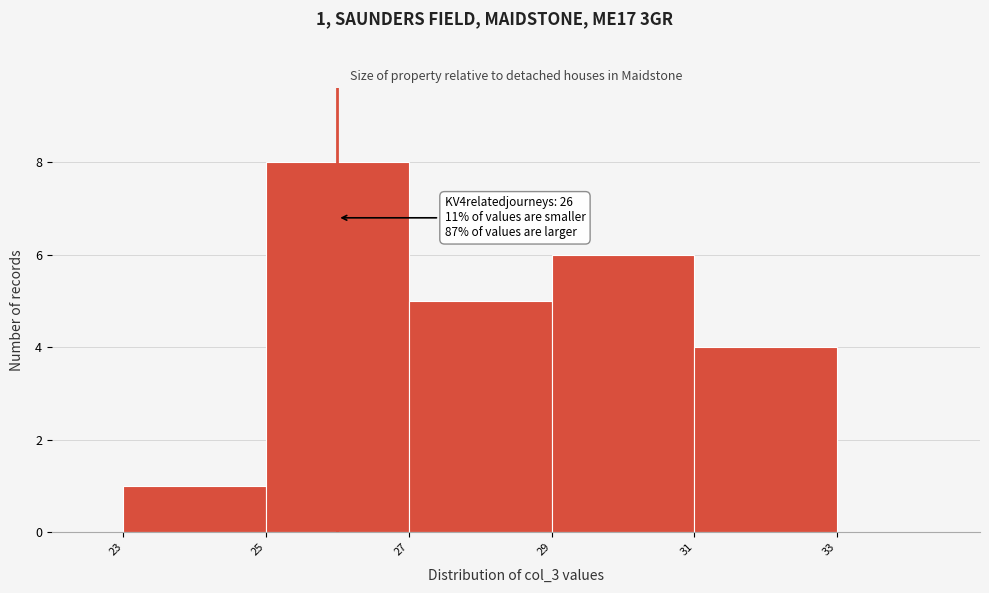

Which range on the x-axis has the tallest bar?

25 to 27